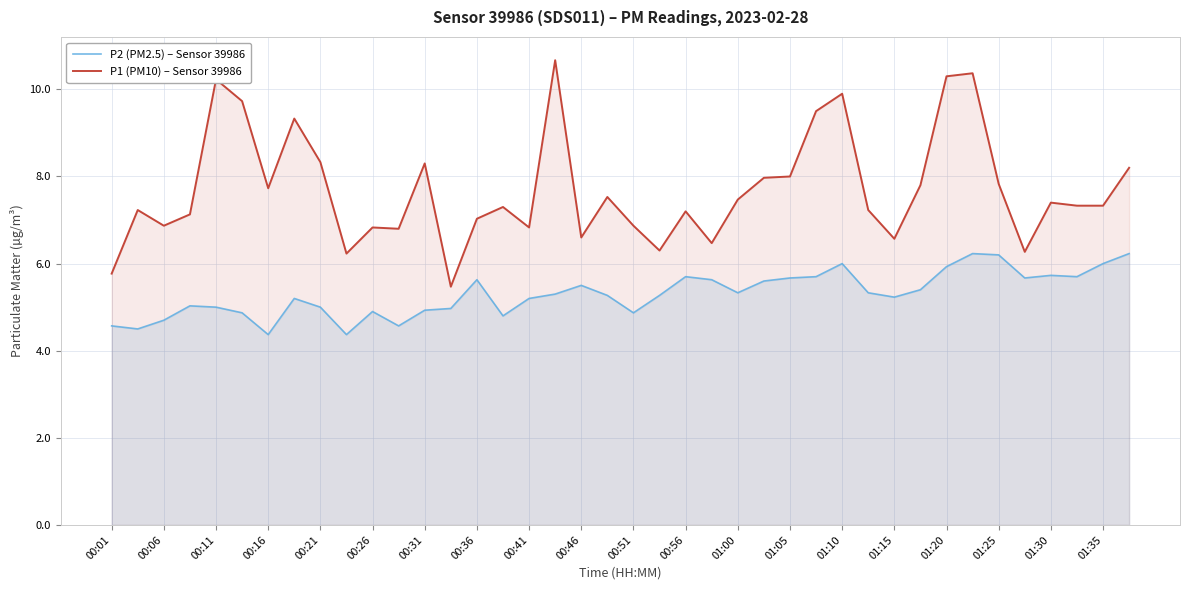

True or false: P2 (PM2.5) – Sensor 39986 and P1 (PM10) – Sensor 39986 cross at least once.

False